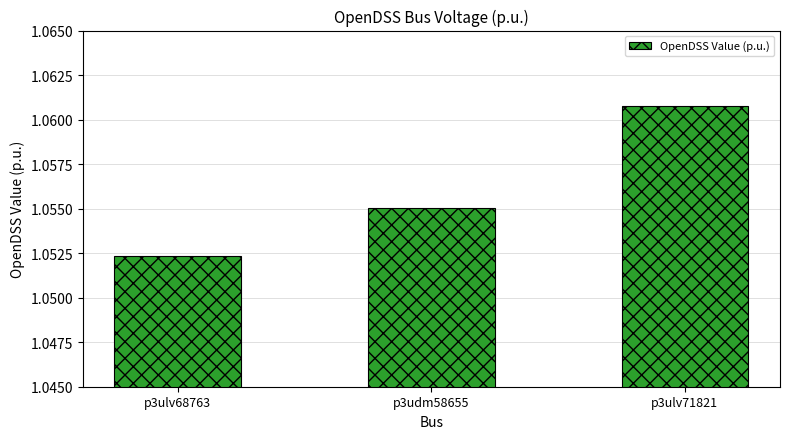

Are the bars horizontal?

No